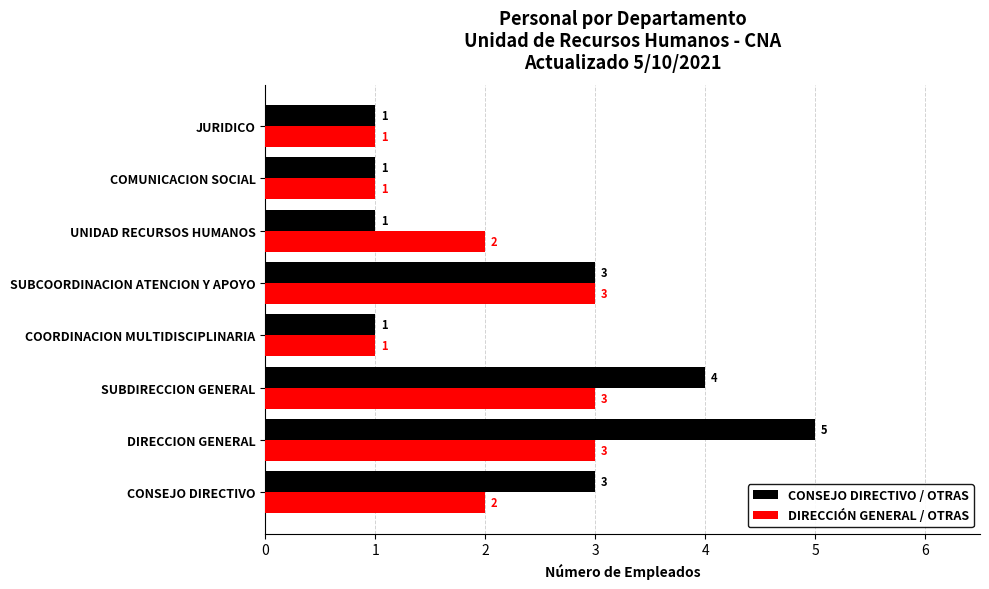

True or false: CONSEJO DIRECTIVO / OTRAS has a value of 0 at COMUNICACION SOCIAL.

False